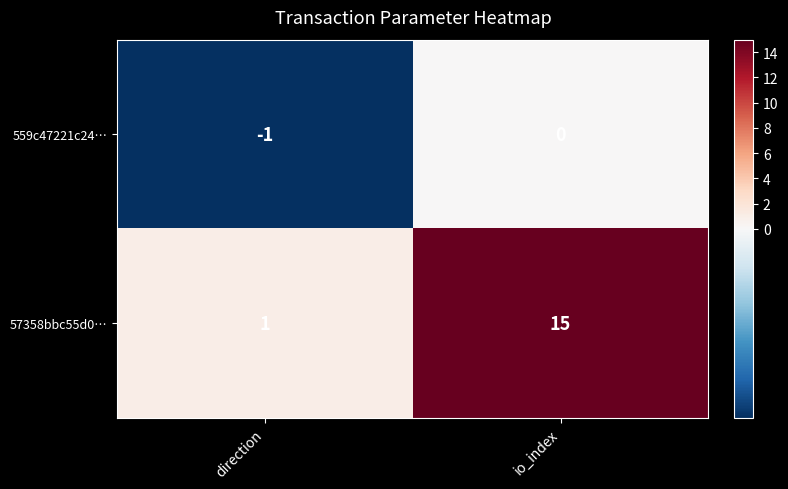

What is the smallest value displayed?

-1